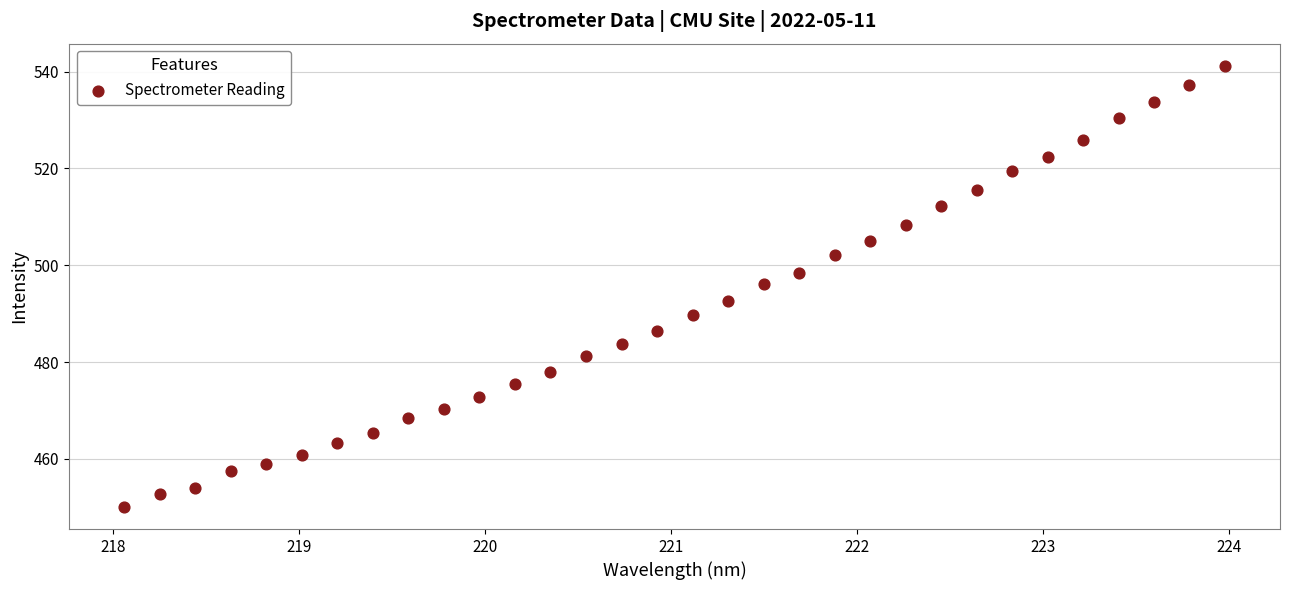

What is the range of Y values (max minus min)?

91.1